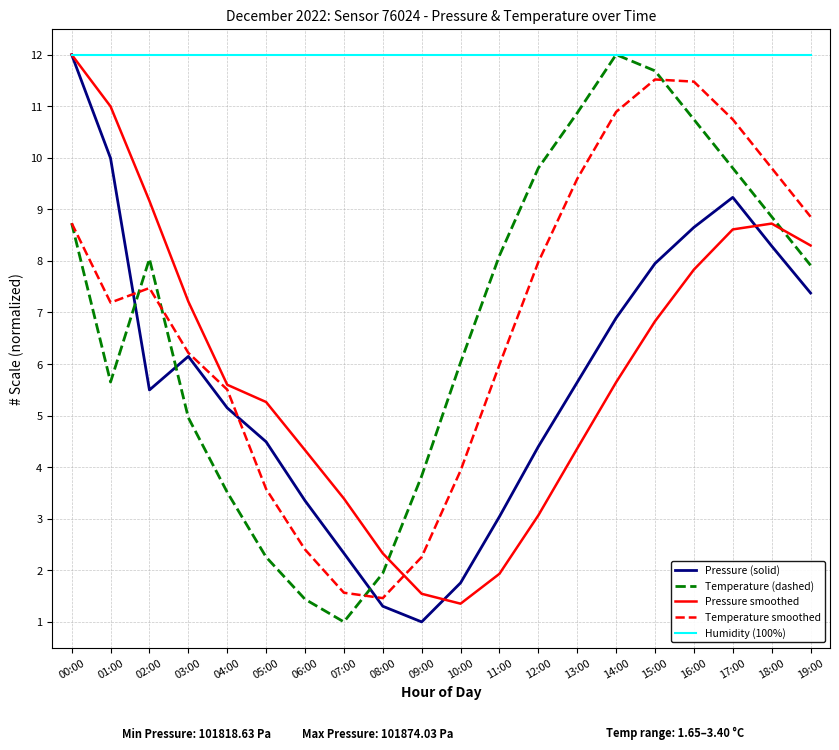

At which category is the sum across all series the highest?

00:00